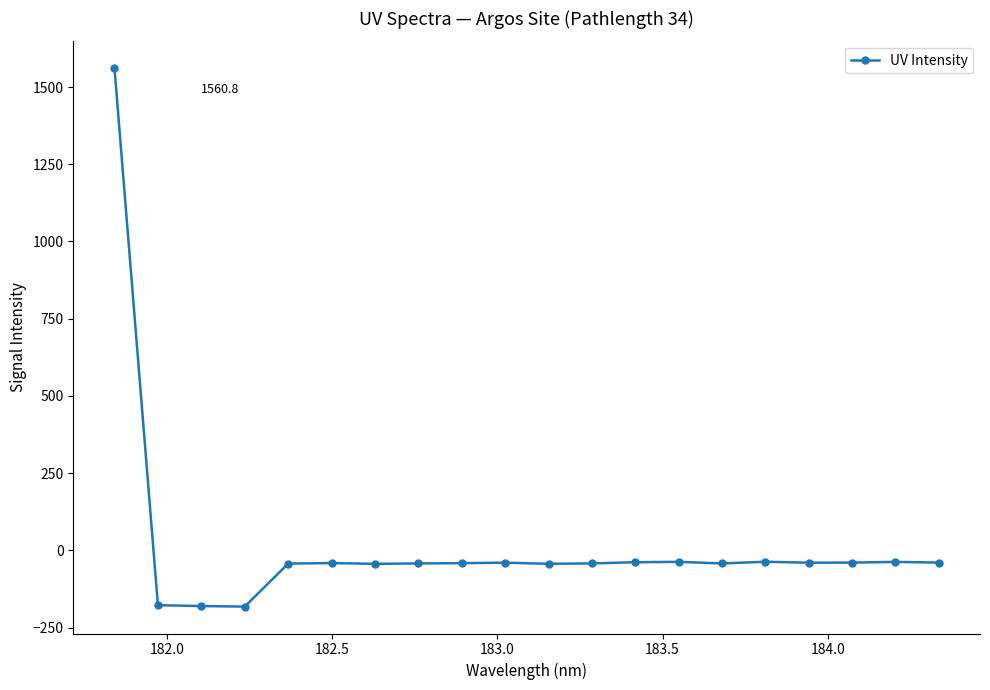

What is the smallest value displayed?

-182.1